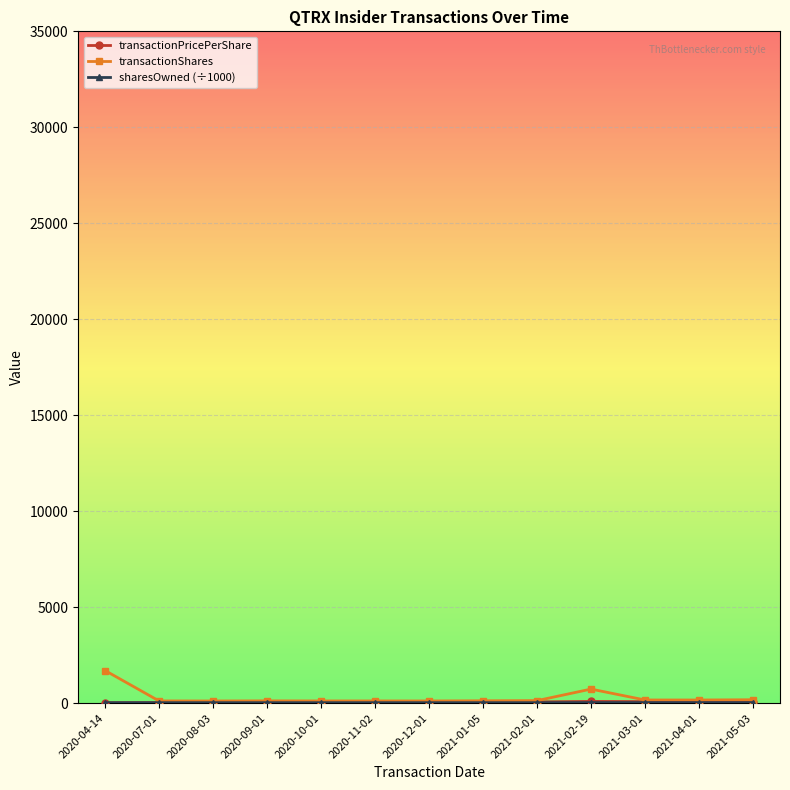

What is the label of the 9th point from the right?

2020-10-01